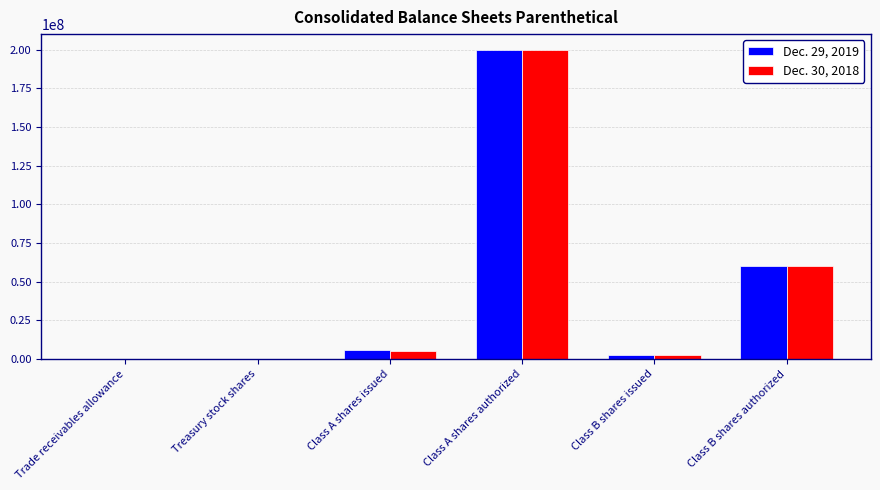

How many groups of bars are there?

6